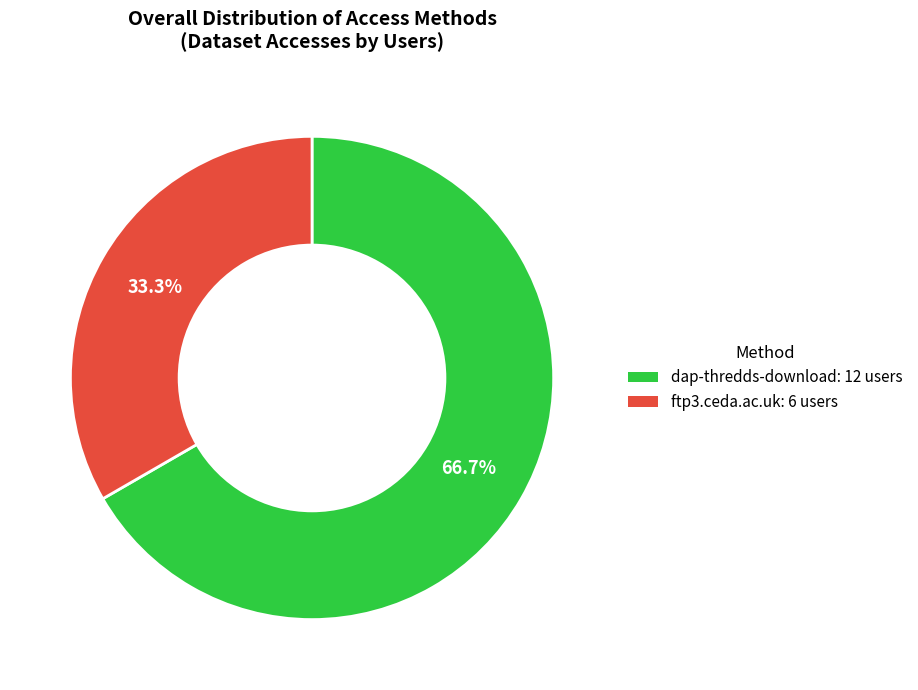

What percentage is NOT represented by dap-thredds-download?

33.3%